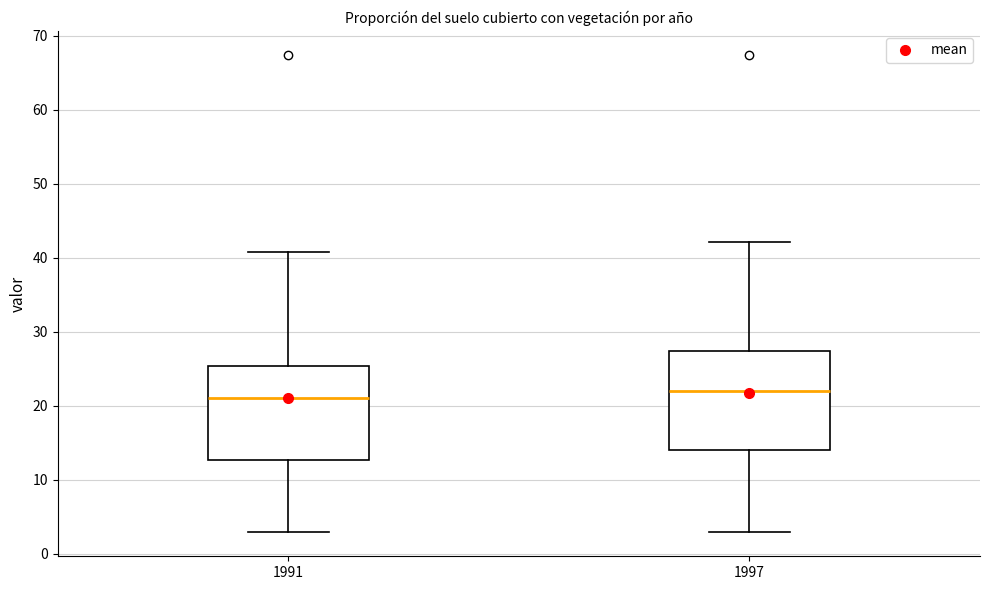

Reading left to right, transcribe this box plot: for each box, give where its median line is, the range the box spans, and where its two whiskers end, as read against the y-axis. The values are not printed on the chart, so give them approximately, as read against the axis.

1991: median 21, box 13 to 25, whiskers 3 to 41
1997: median 22, box 14 to 27, whiskers 3 to 42